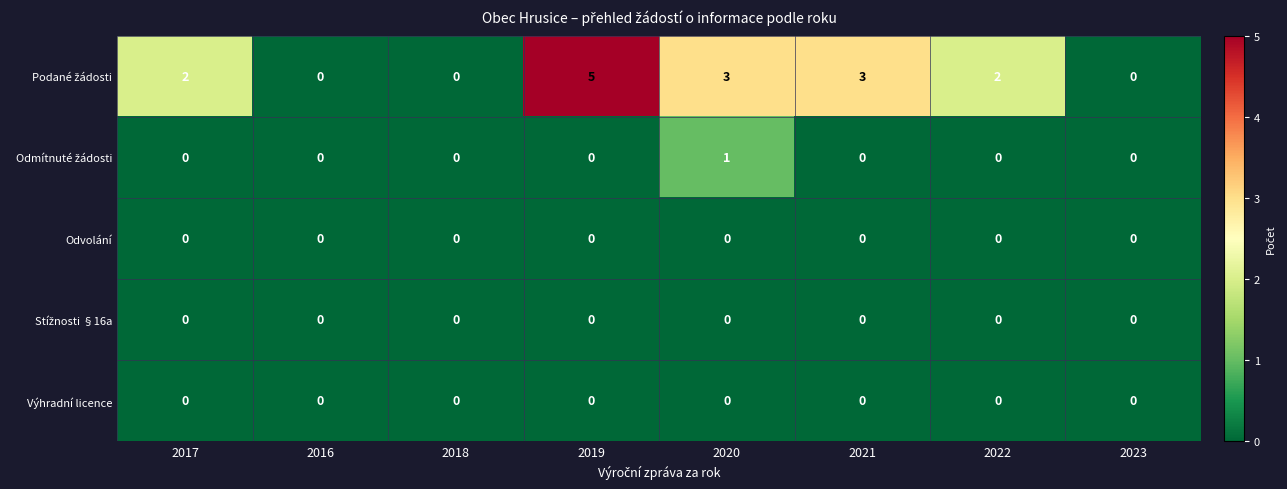

At which category is the sum across all series the highest?

2019